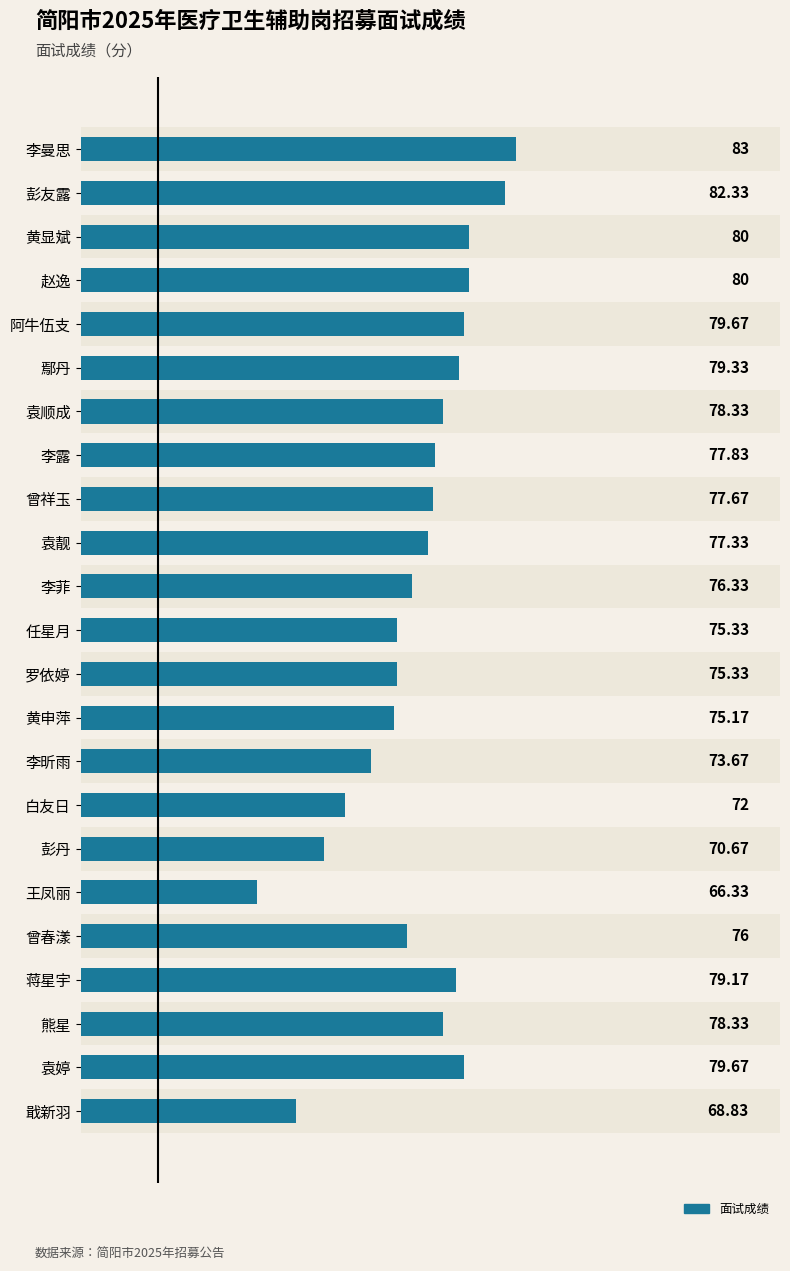

What is the change in value from 曾祥玉 to 曾春漾?

-1.7